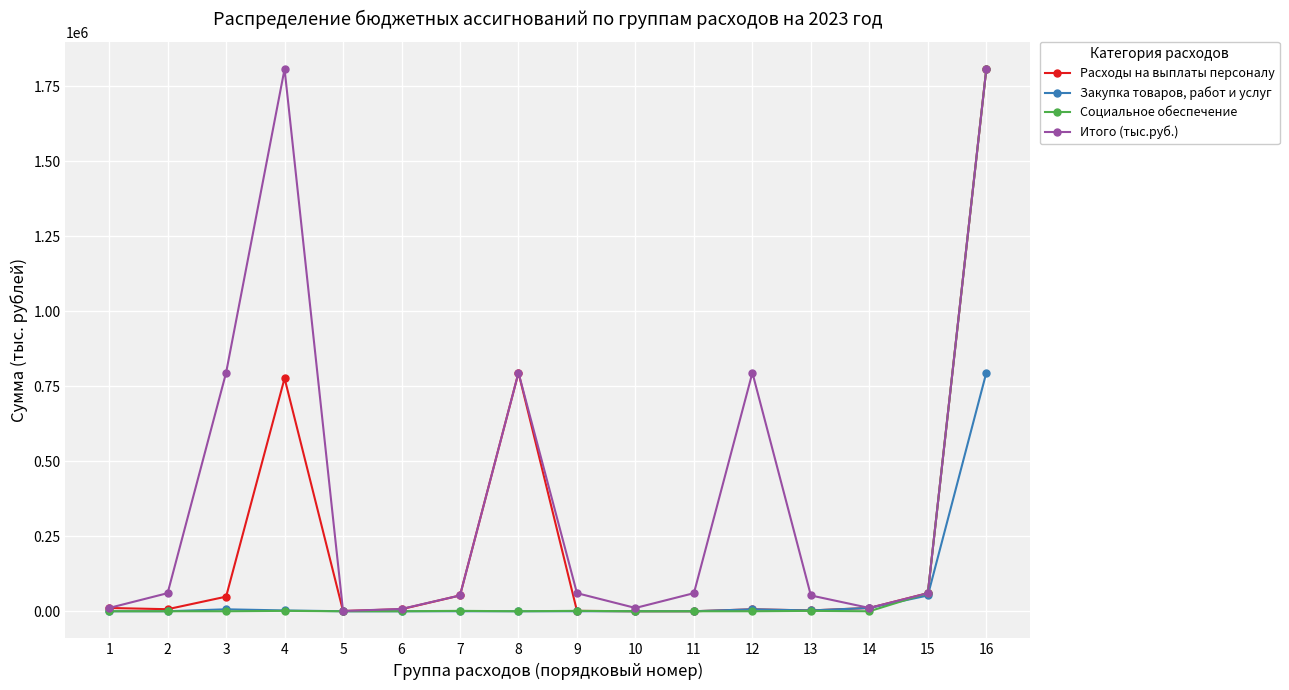

Which series has the largest total across all categories?

Итого (тыс.руб.)